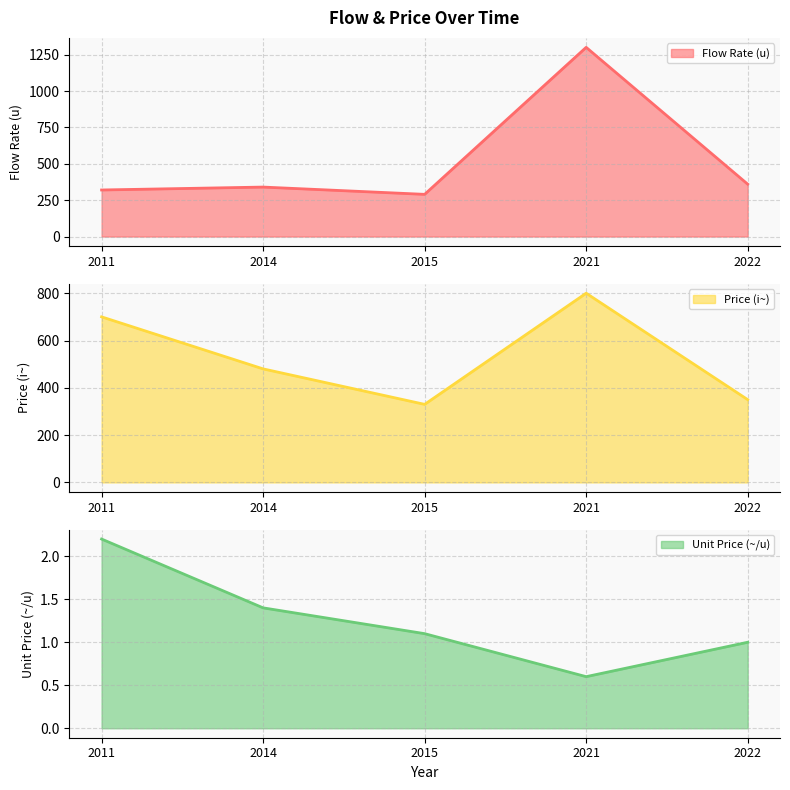

What is the sum of all Price (i~) values?

2660